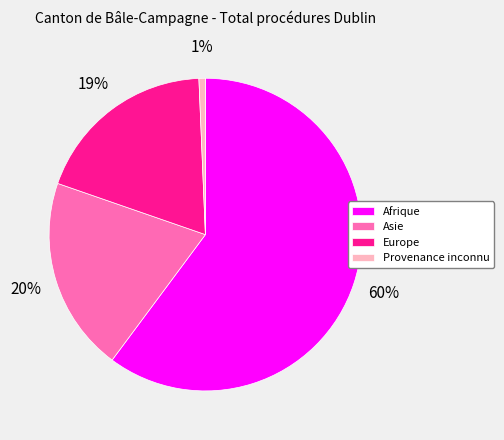

To the nearest percent, what percentage of the pie is Provenance inconnu?

1%